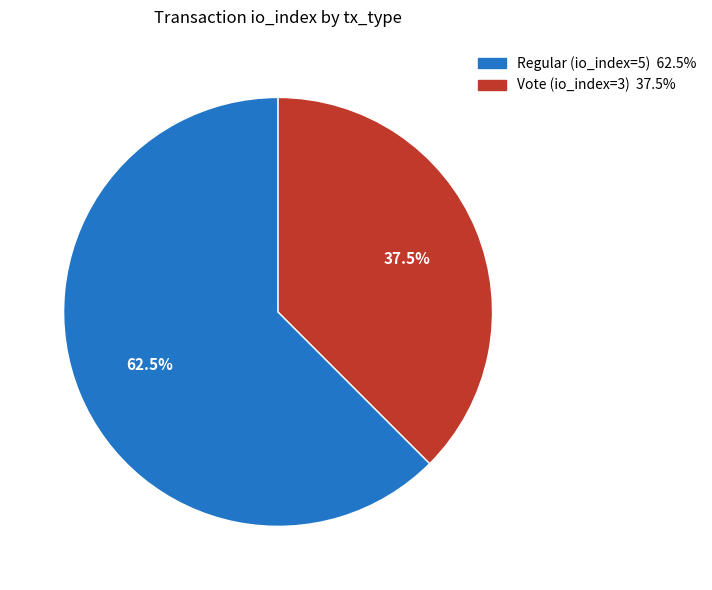

Combined, what portion of the pie is Vote (io_index=3) and Regular (io_index=5)?

100.0%